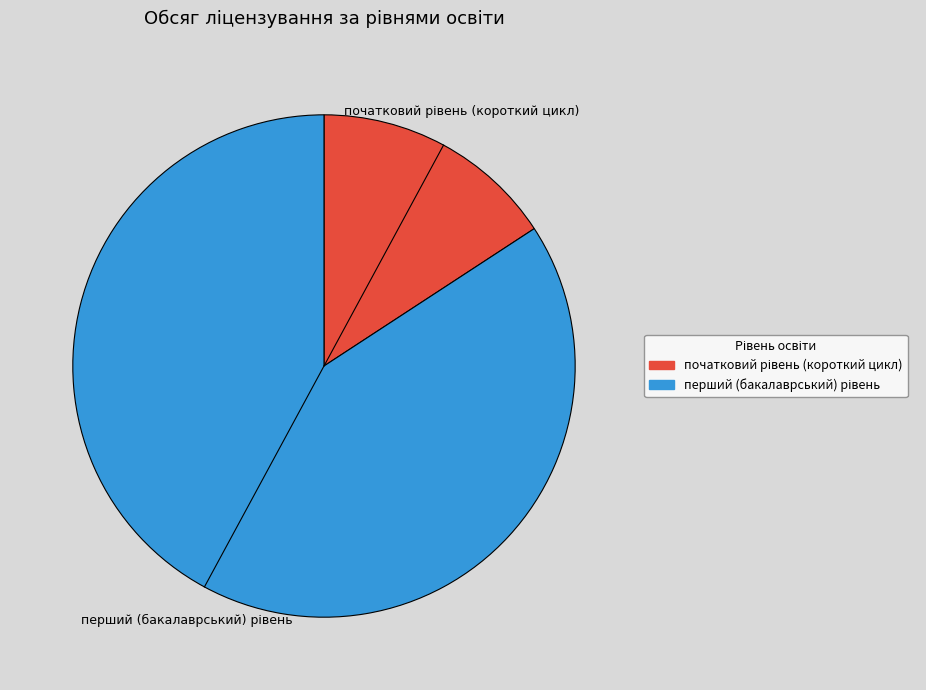

Is there any slice that represents more than half of the pie?

Yes